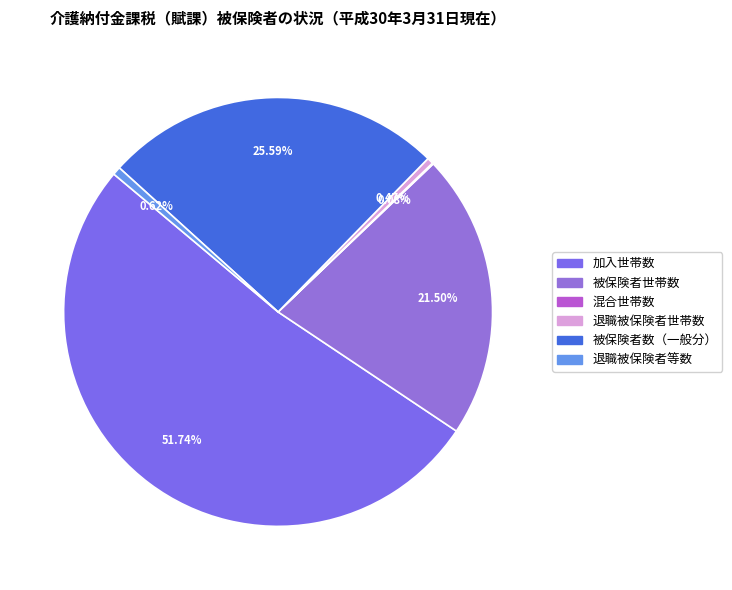

Between 被保険者数（一般分） and 加入世帯数, which is larger?

加入世帯数